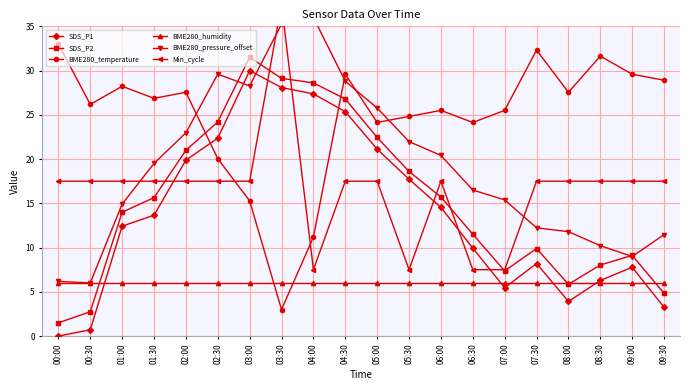

True or false: BME280_humidity and Min_cycle intersect in this chart.

False